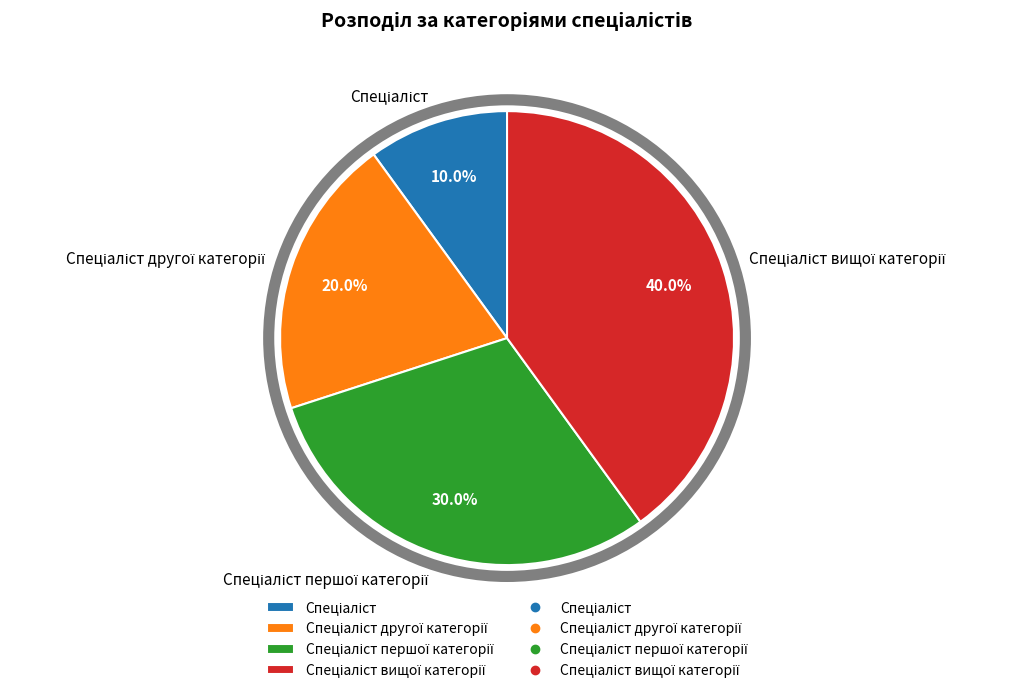

Is there a majority slice in this chart?

No